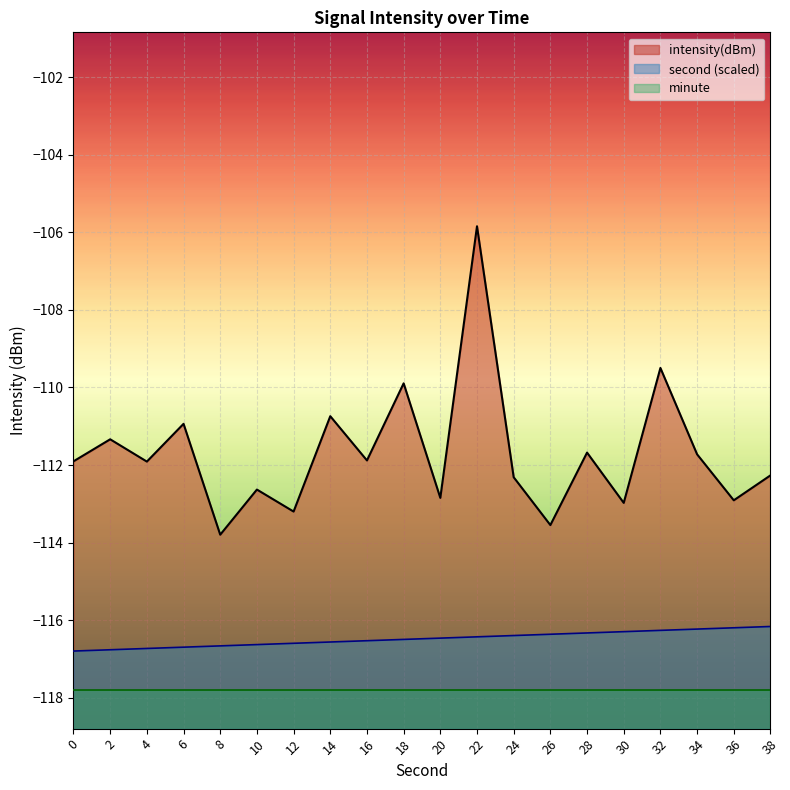

Does the chart display data point markers on the line(s)?

No